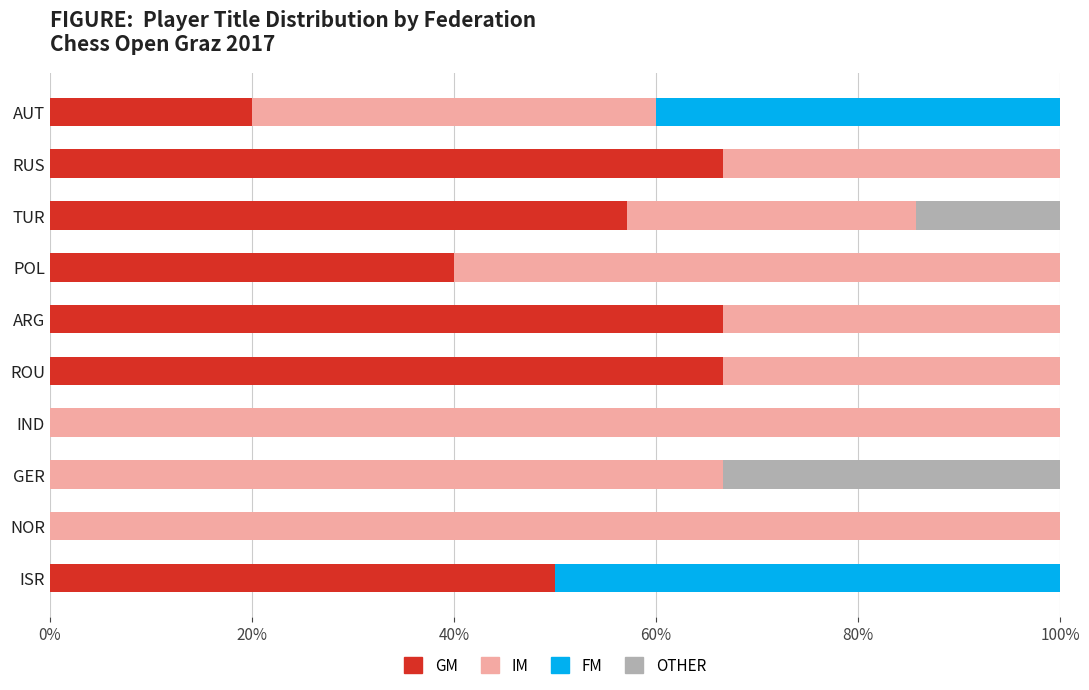

What is the total value across all series at ISR?

100.0